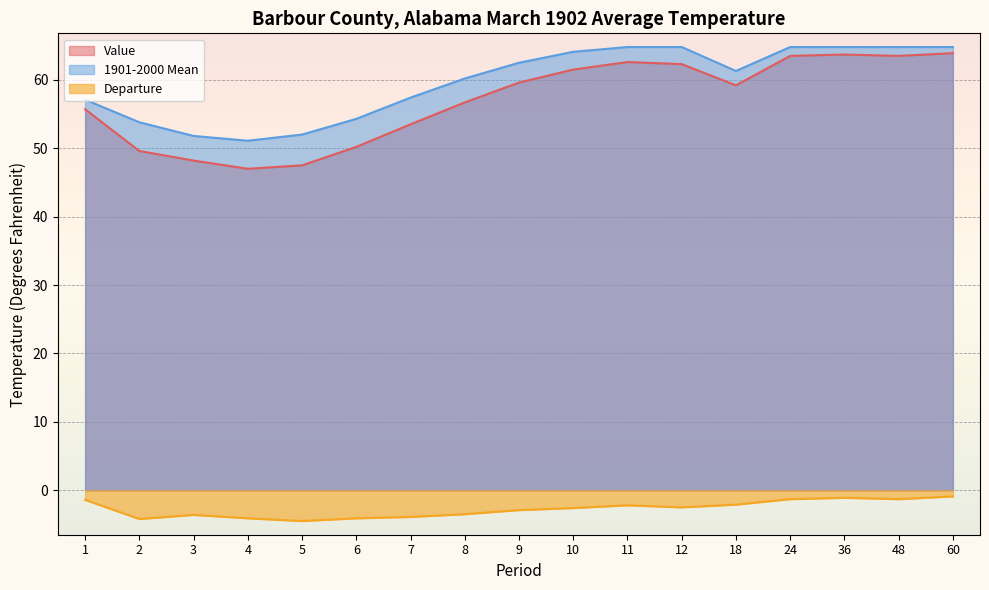

Between 11 and 36, which series saw the biggest shift?

Value